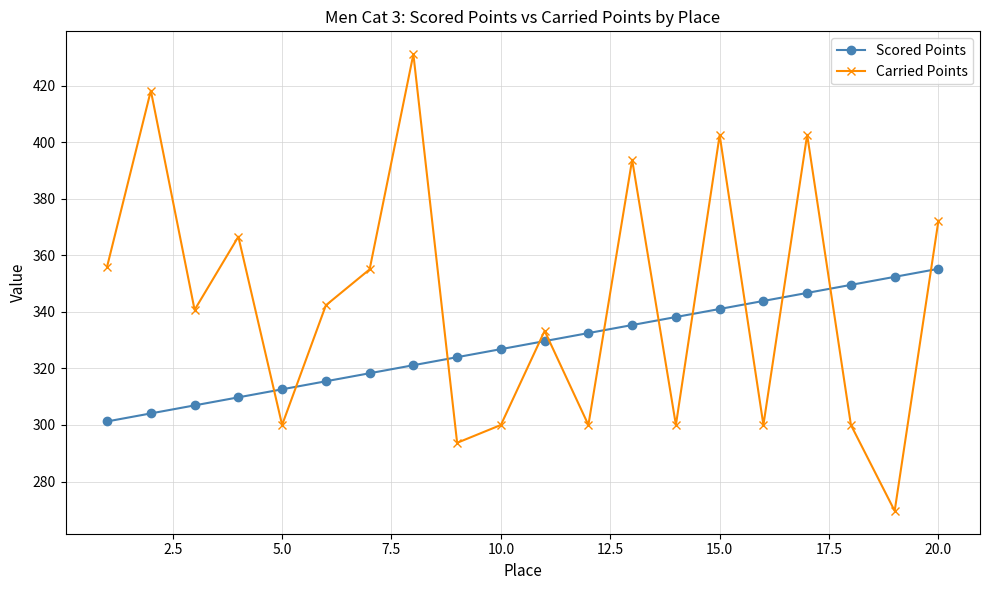

How many lines are shown in the chart?

2